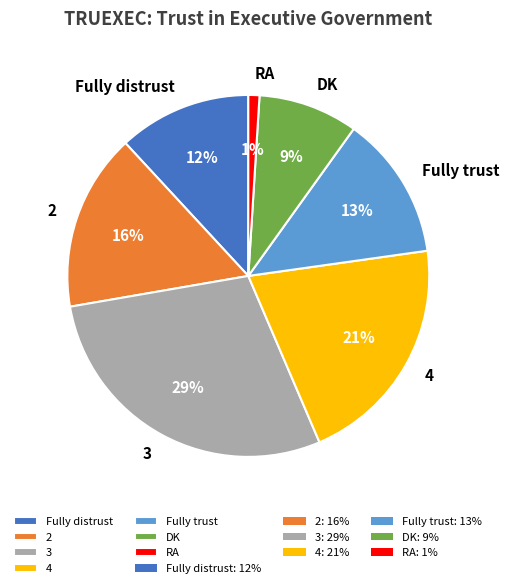

What percentage is the RA slice, to the nearest percent?

1%